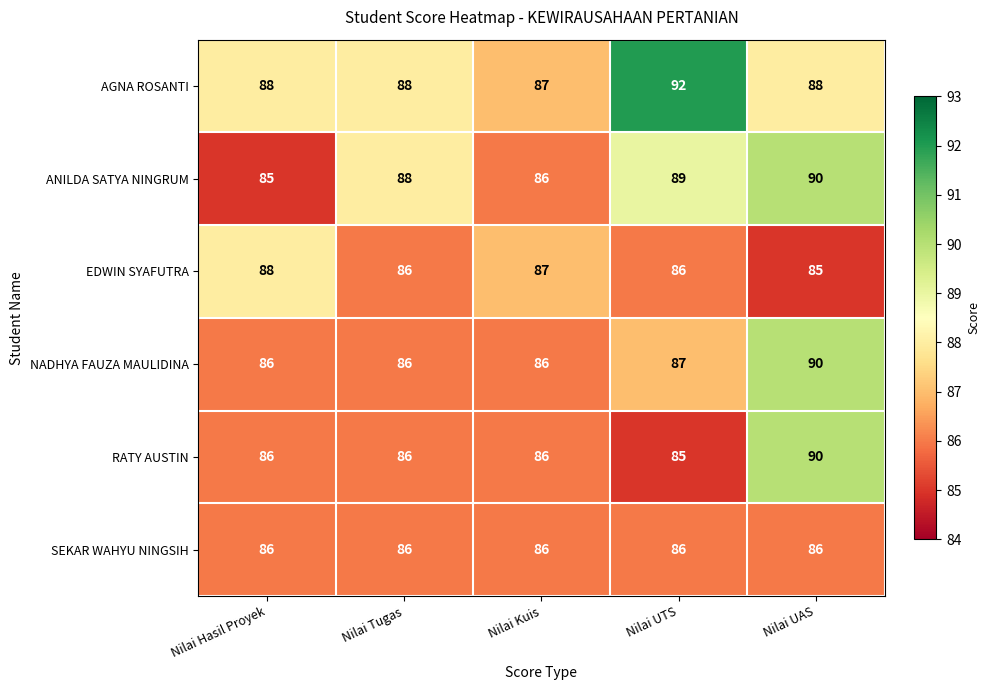

Between Nilai Hasil Proyek and Nilai UAS, which series saw the biggest shift?

ANILDA SATYA NINGRUM